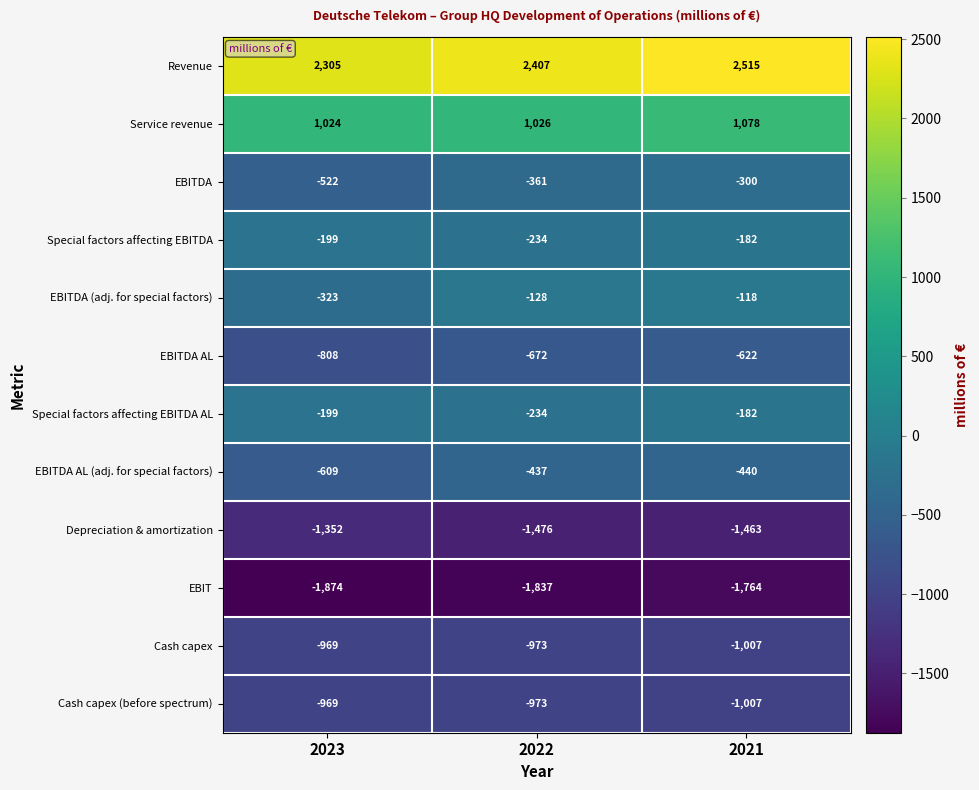

What is the total value across all series at 2023?

-4495